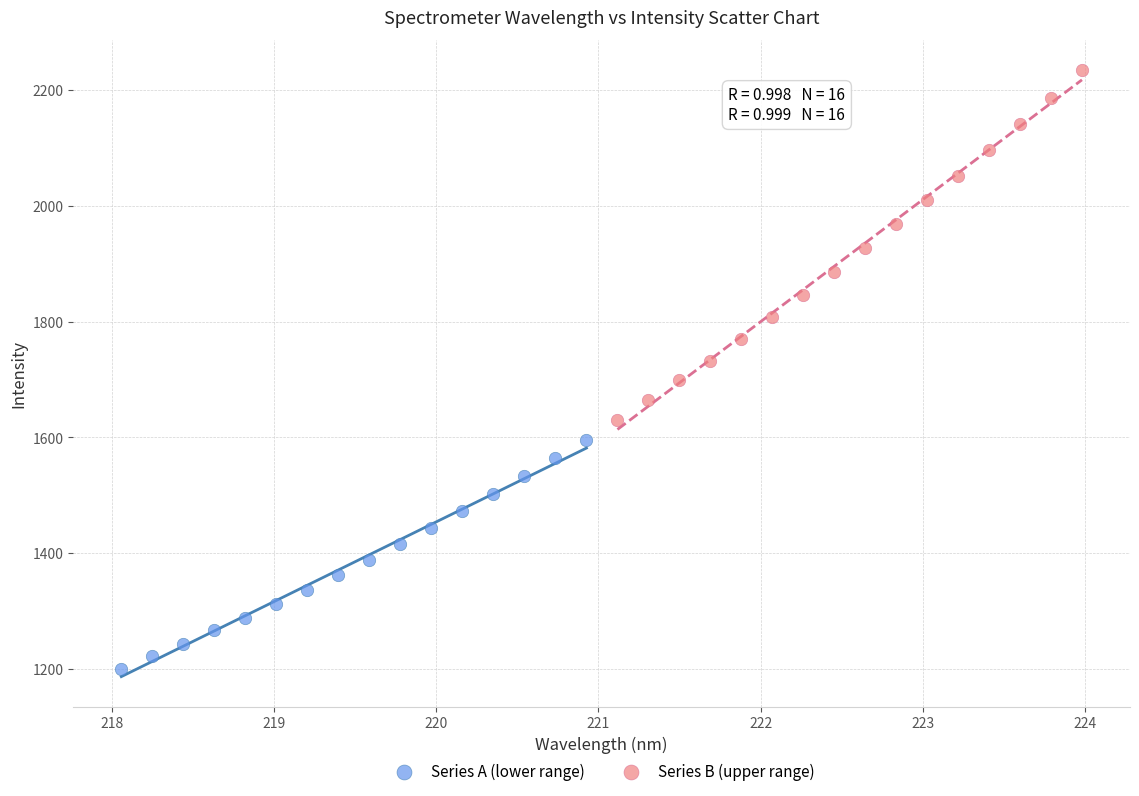

Which series contains the lowest Y value?

Series A (lower range)